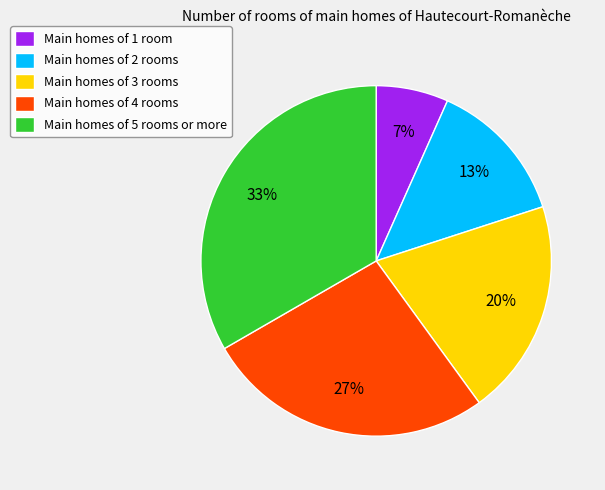

Is the sum of Main homes of 5 rooms or more and Main homes of 2 rooms greater than half?

No